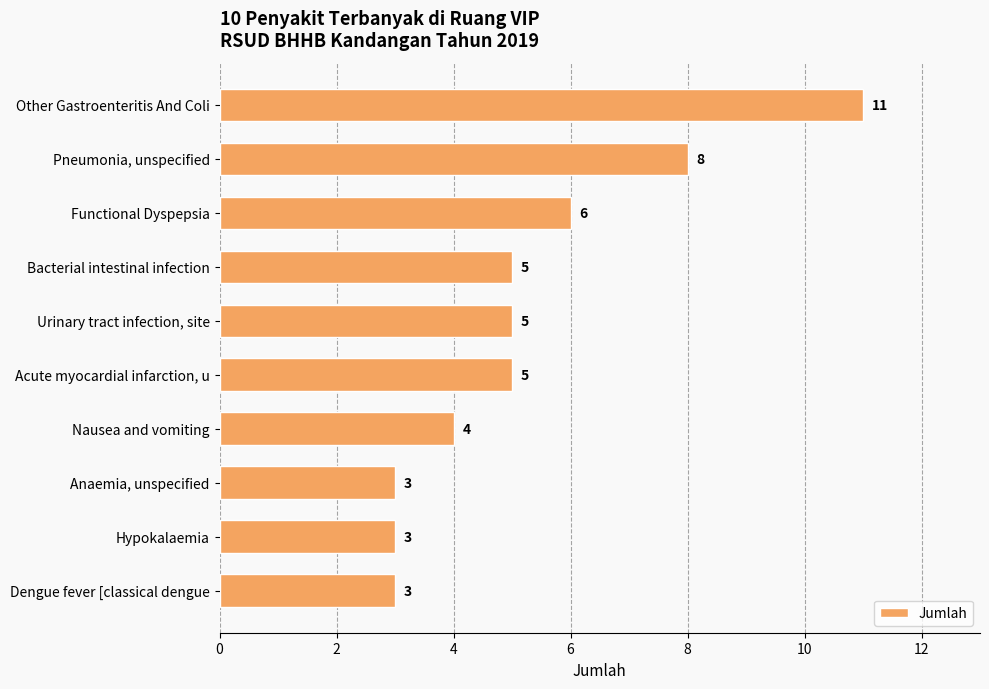

Reading bottom to top, transcribe all the data shown in this chart.

Dengue fever [classical dengue=3	Hypokalaemia=3	Anaemia, unspecified=3	Nausea and vomiting=4	Acute myocardial infarction, u=5	Urinary tract infection, site=5	Bacterial intestinal infection=5	Functional Dyspepsia=6	Pneumonia, unspecified=8	Other Gastroenteritis And Coli=11